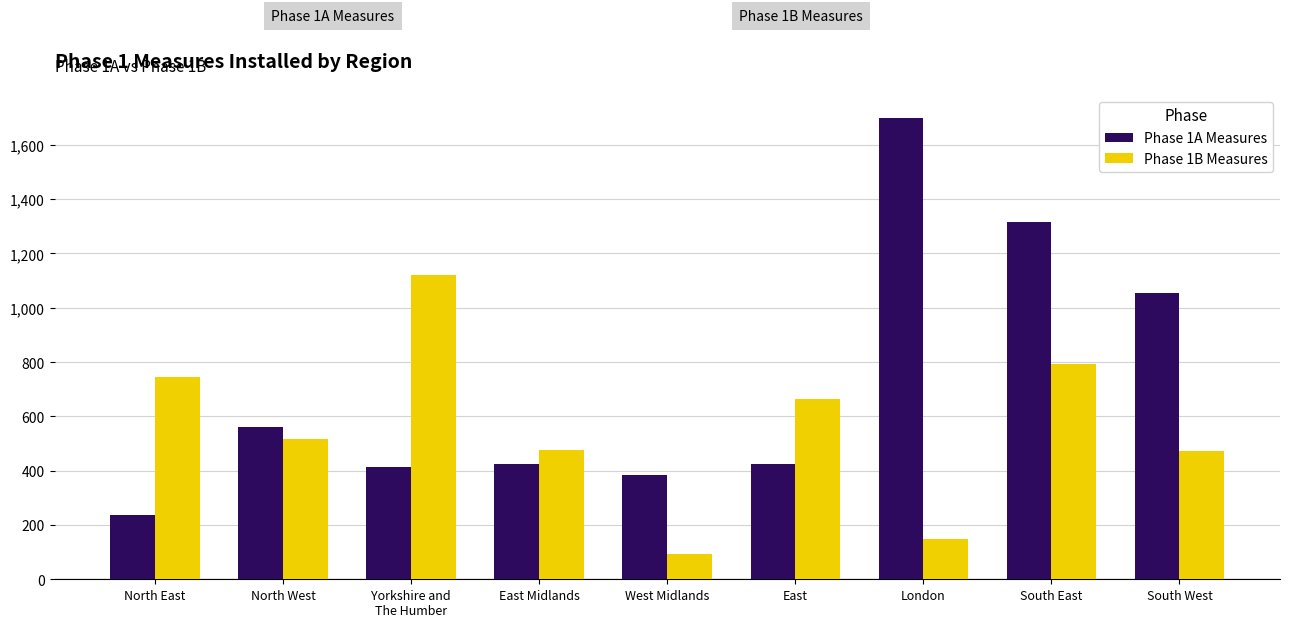

What are all the series names shown in the legend?

Phase 1A Measures, Phase 1B Measures